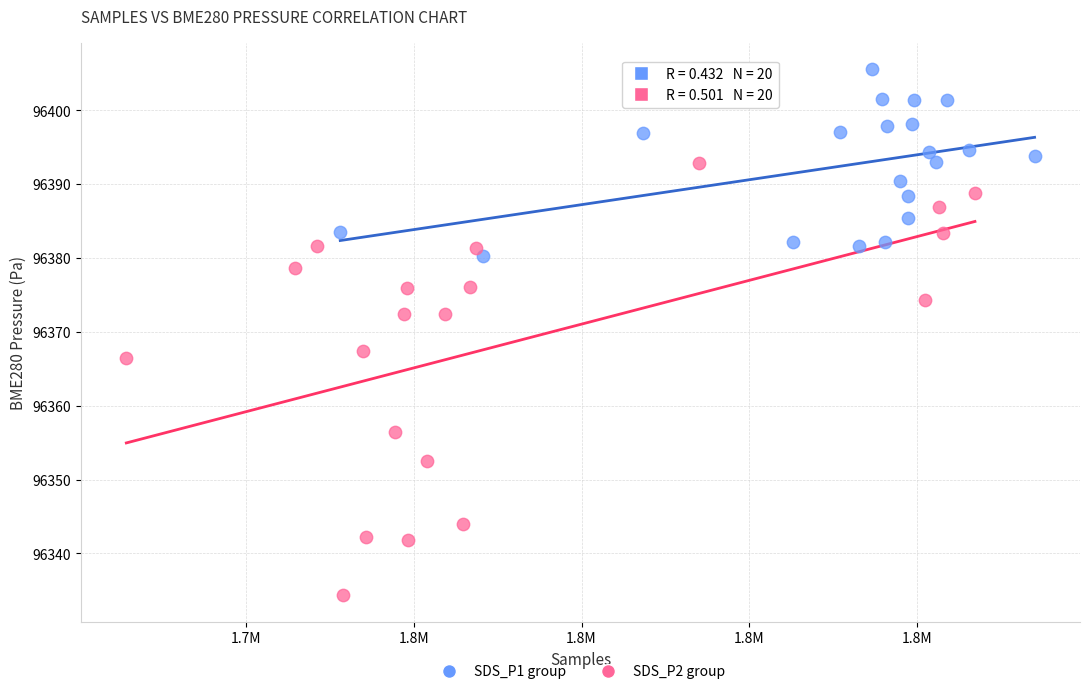

What are all the series names shown in the legend?

SDS_P1 group, SDS_P2 group